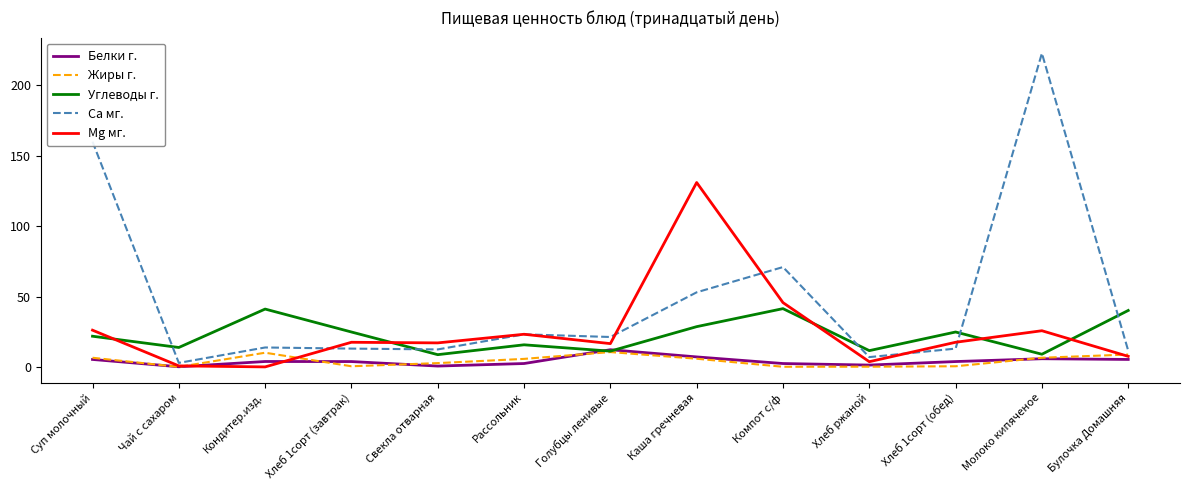

Read the Mg мг. value at Компот с/ф.

45.7